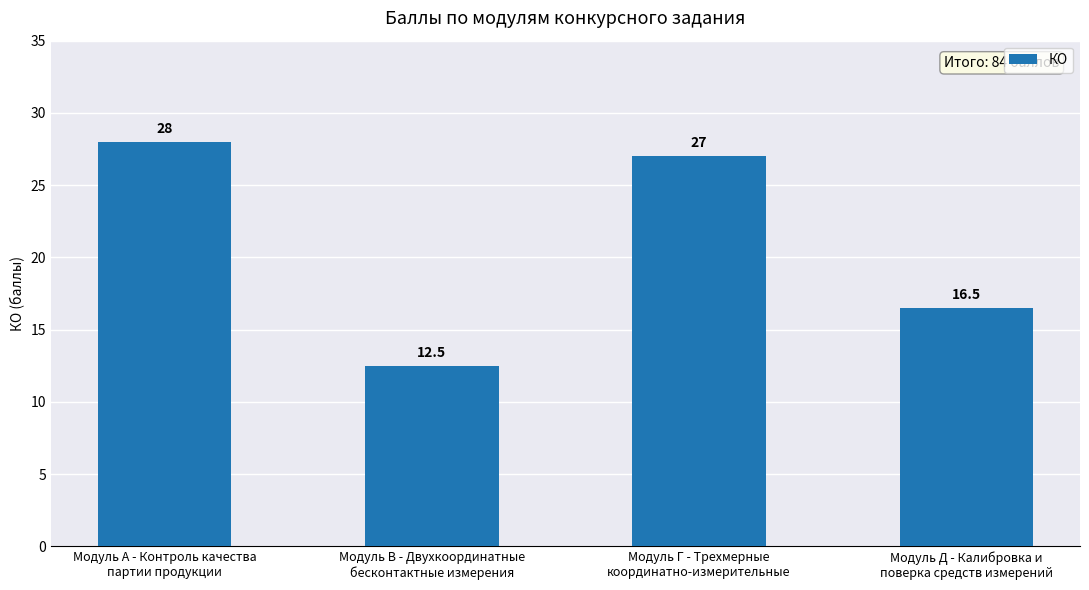

Reading left to right, extract all data points from this chart.

Модуль A - Контроль качества
партии продукции=28.0	Модуль В - Двухкоординатные
бесконтактные измерения=12.5	Модуль Г - Трехмерные
координатно-измерительные=27.0	Модуль Д - Калибровка и
поверка средств измерений=16.5